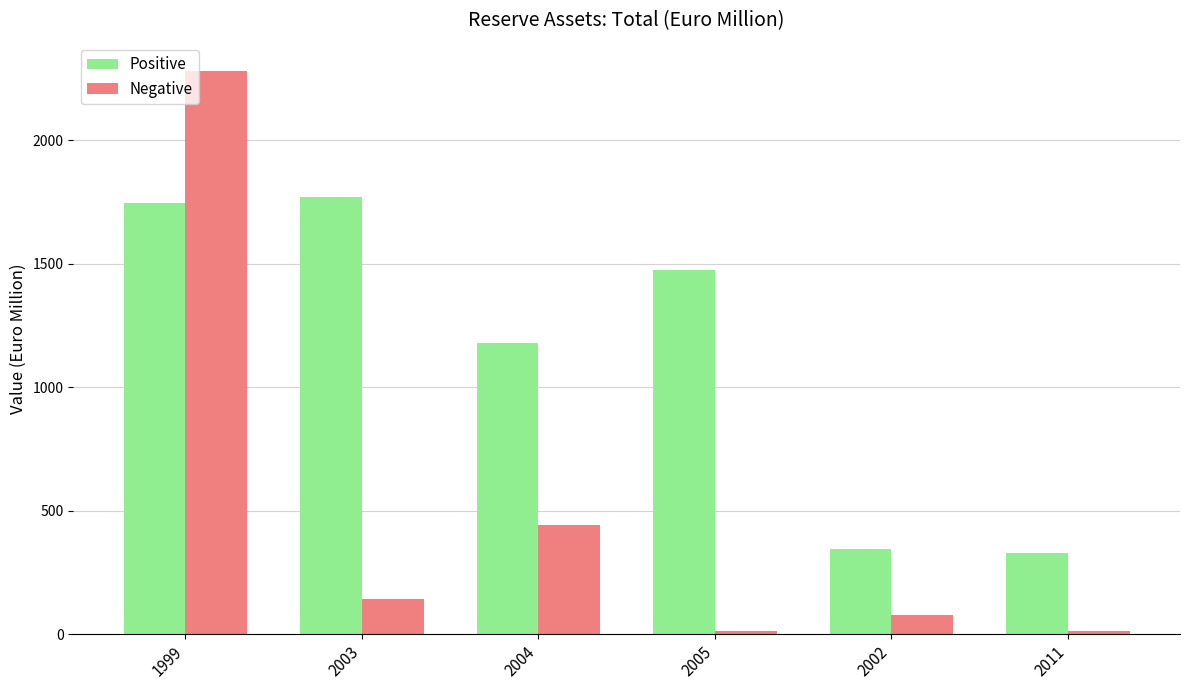

Which series has the largest range (max minus min)?

Negative